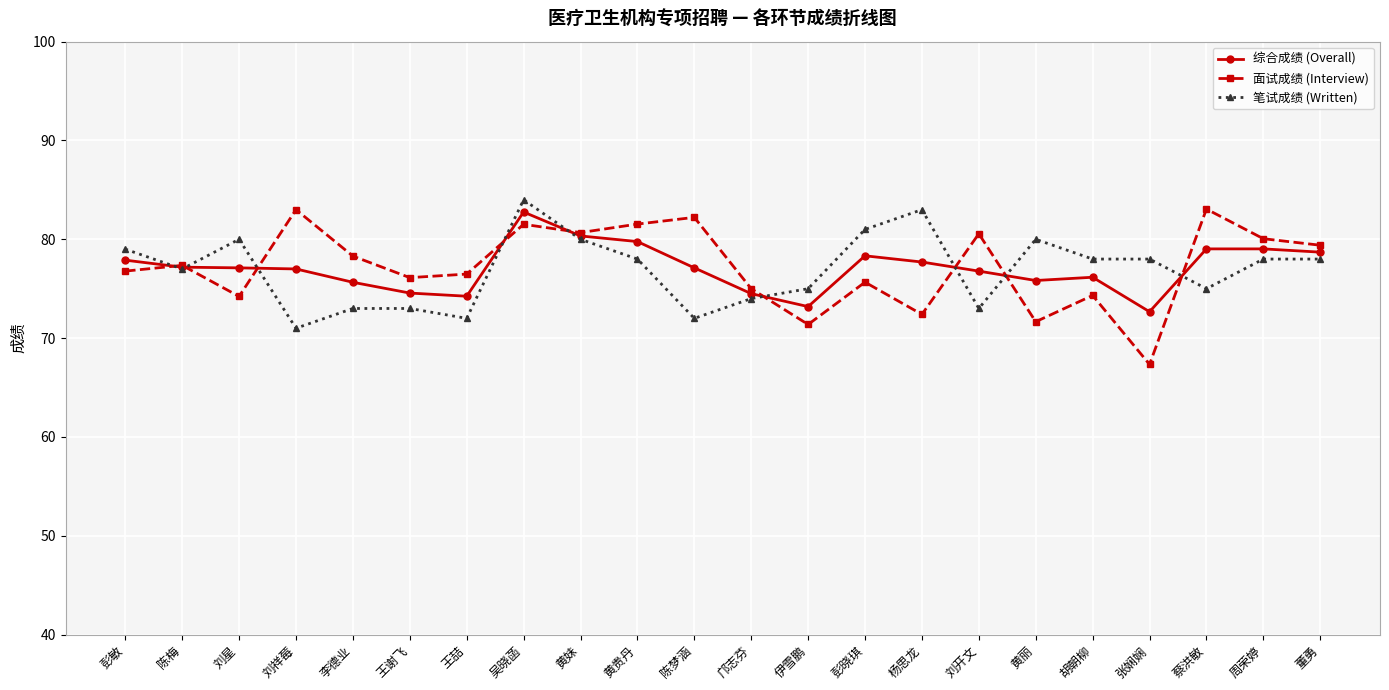

What is the difference between the maximum and minimum values in the 笔试成绩 (Written) series?

13.0